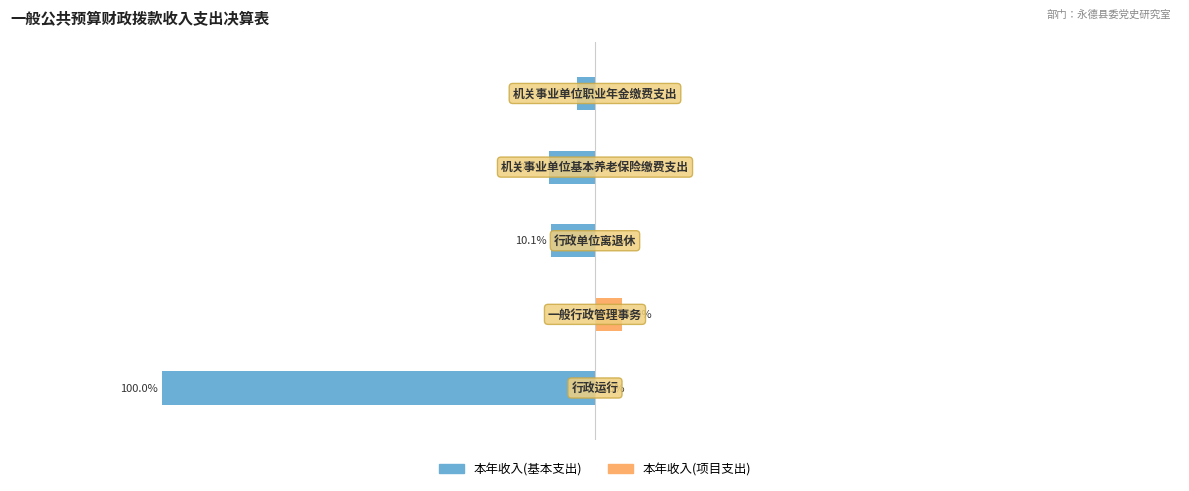

List the series in order of their overall mean, lowest first.

本年收入(基本支出), 本年收入(项目支出)